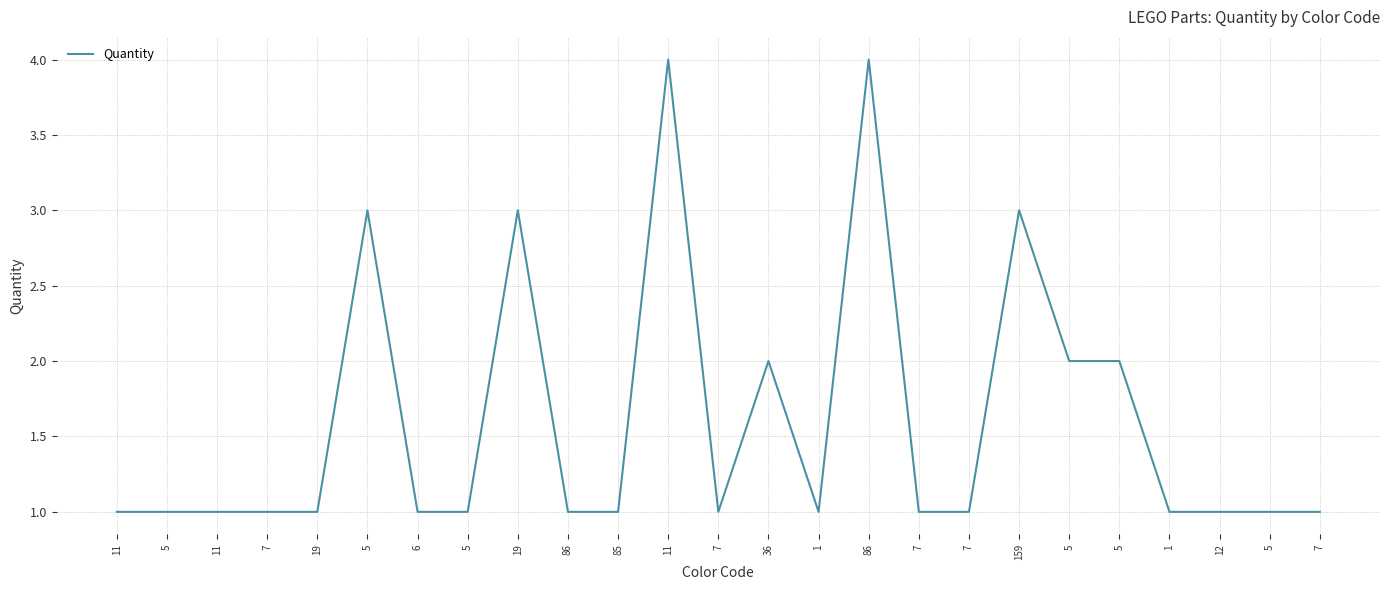

List the labels in order of value, largest first.

11, 86, 5, 19, 159, 36, 5, 5, 11, 5, 11, 7, 19, 6, 5, 86, 85, 7, 1, 7, 7, 1, 12, 5, 7